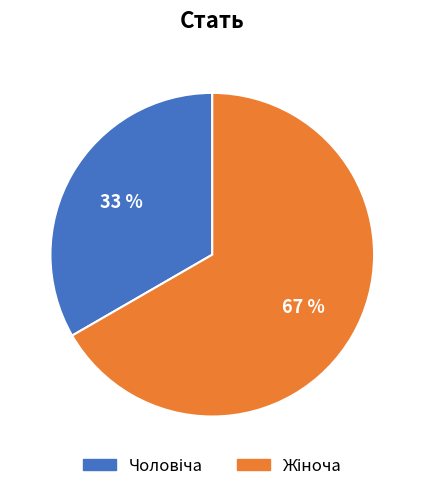

To the nearest percent, what is the average slice percentage?

50%